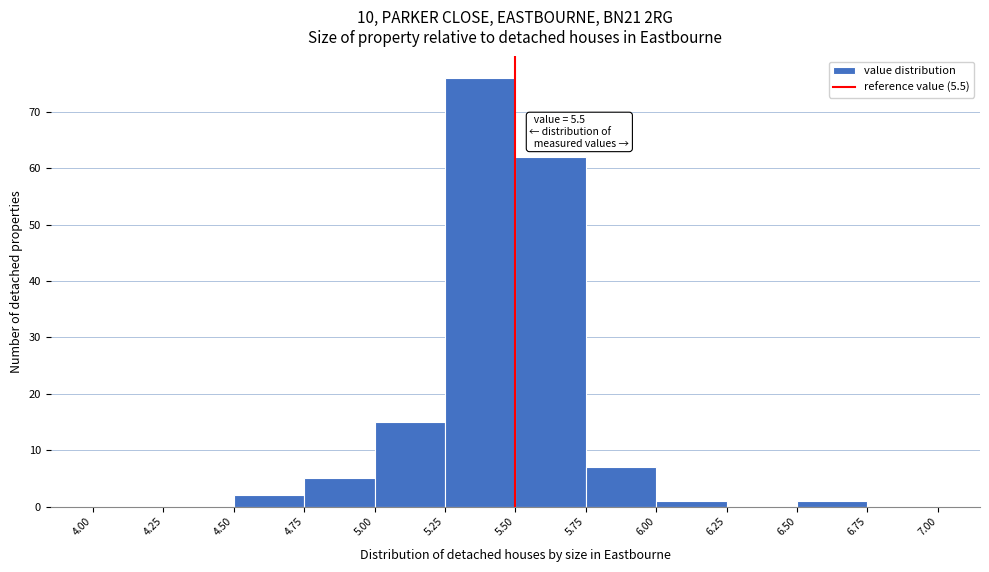

Over which range of the x-axis is the bar tallest?

5.25 to 5.50